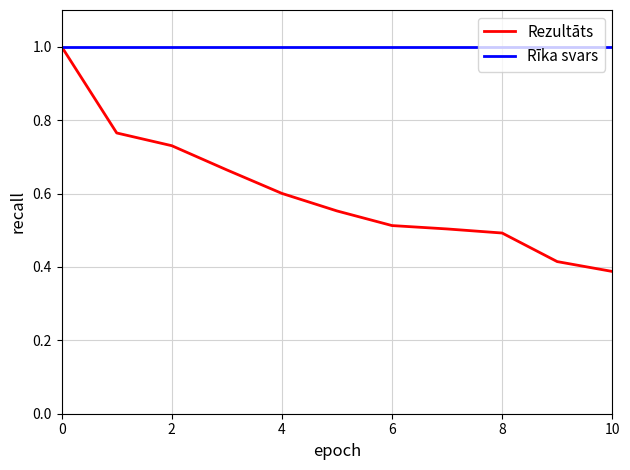

What is the greatest value displayed?

1.0